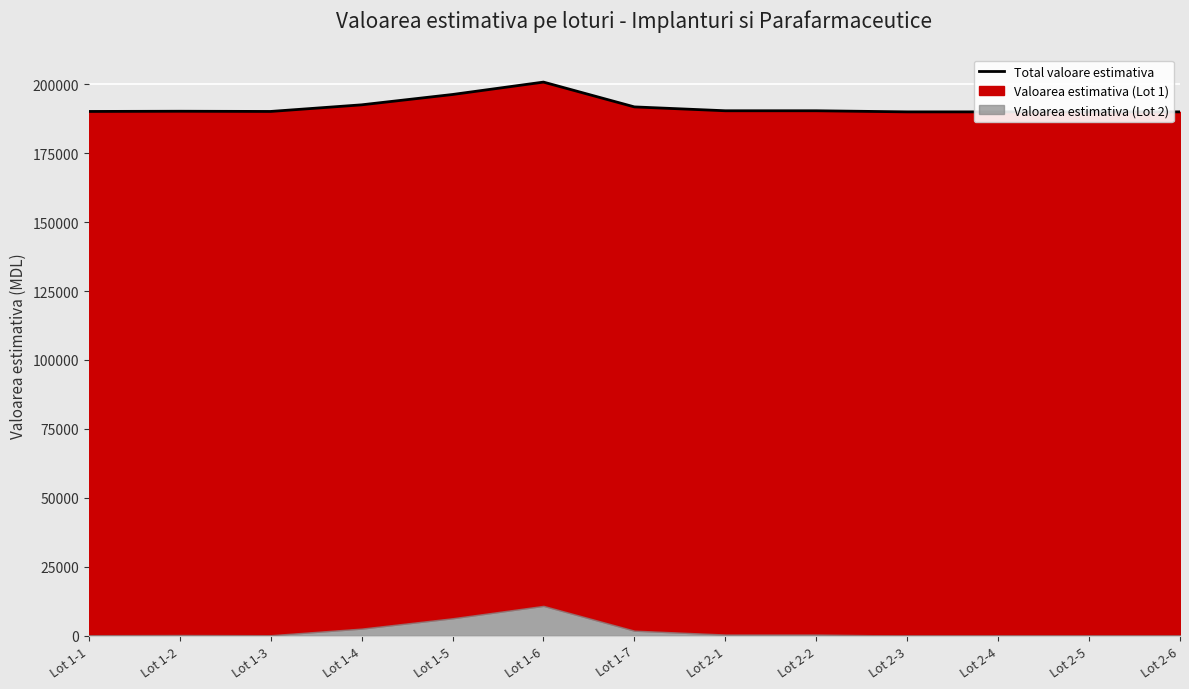

Where is the first local minimum?

Lot 1-3